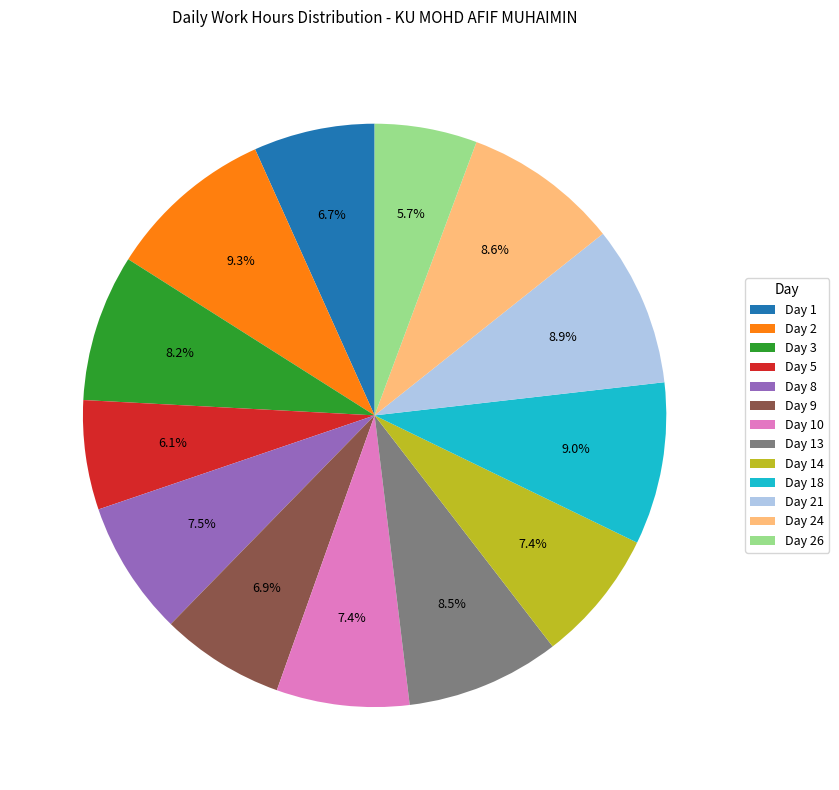

What is the total percentage of Day 9 and Day 21?

15.8%